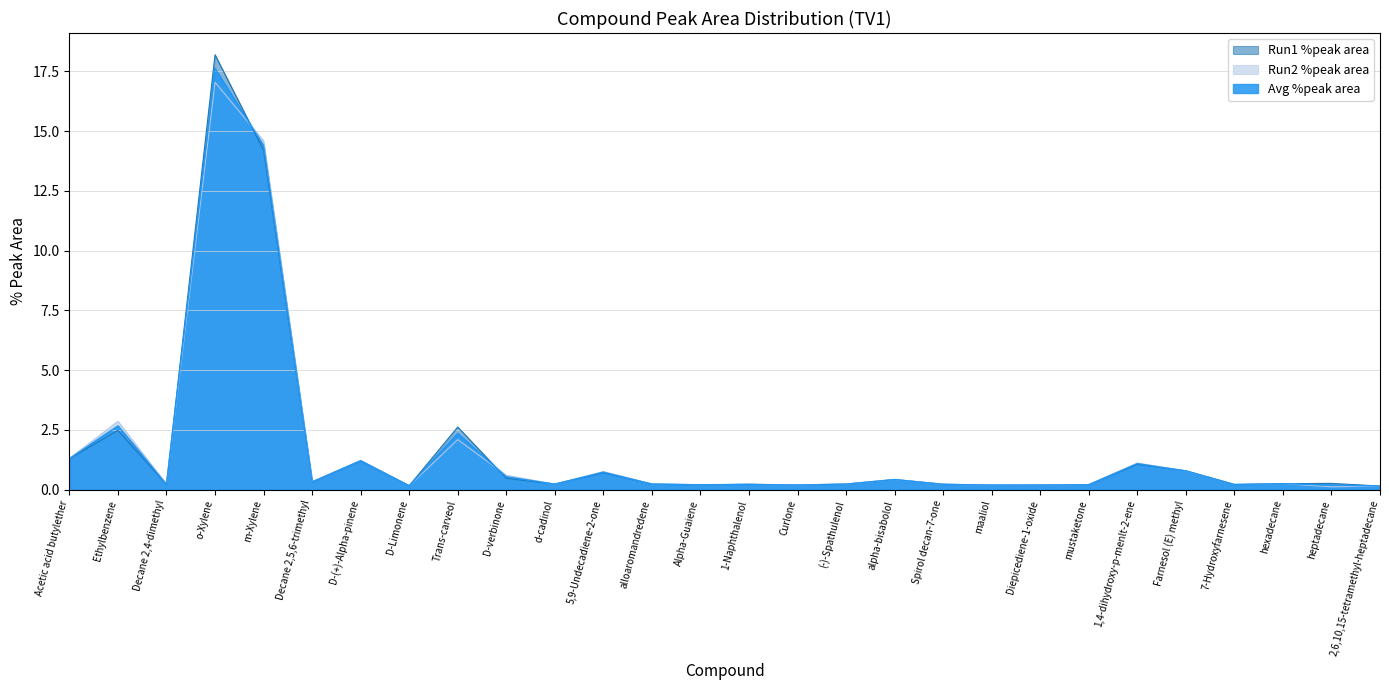

At how many categories does at least one series exceed 8?

2